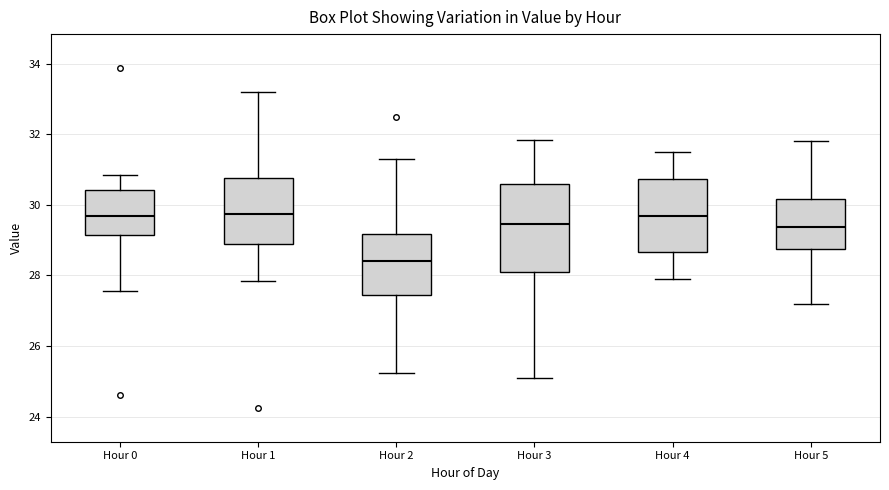

Where is the lower edge of the box for Hour 1 on the y-axis? The values are not printed on the chart, so give them approximately, as read against the axis.

28.8